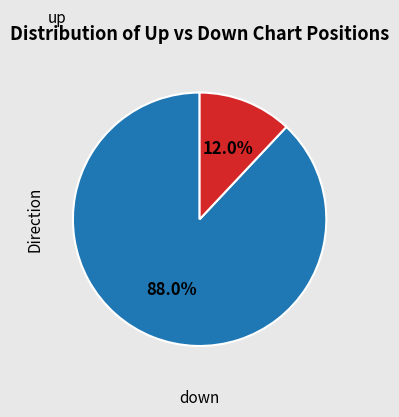

To the nearest percent, what is the difference between the up and down slice percentages?

76%